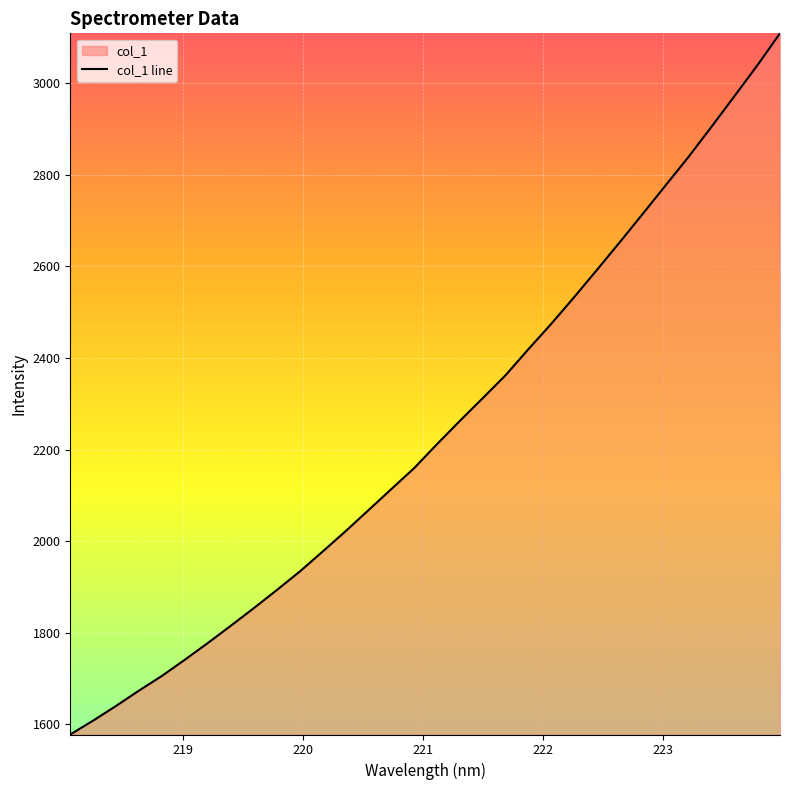

What is the difference between the maximum and minimum values?

1531.0